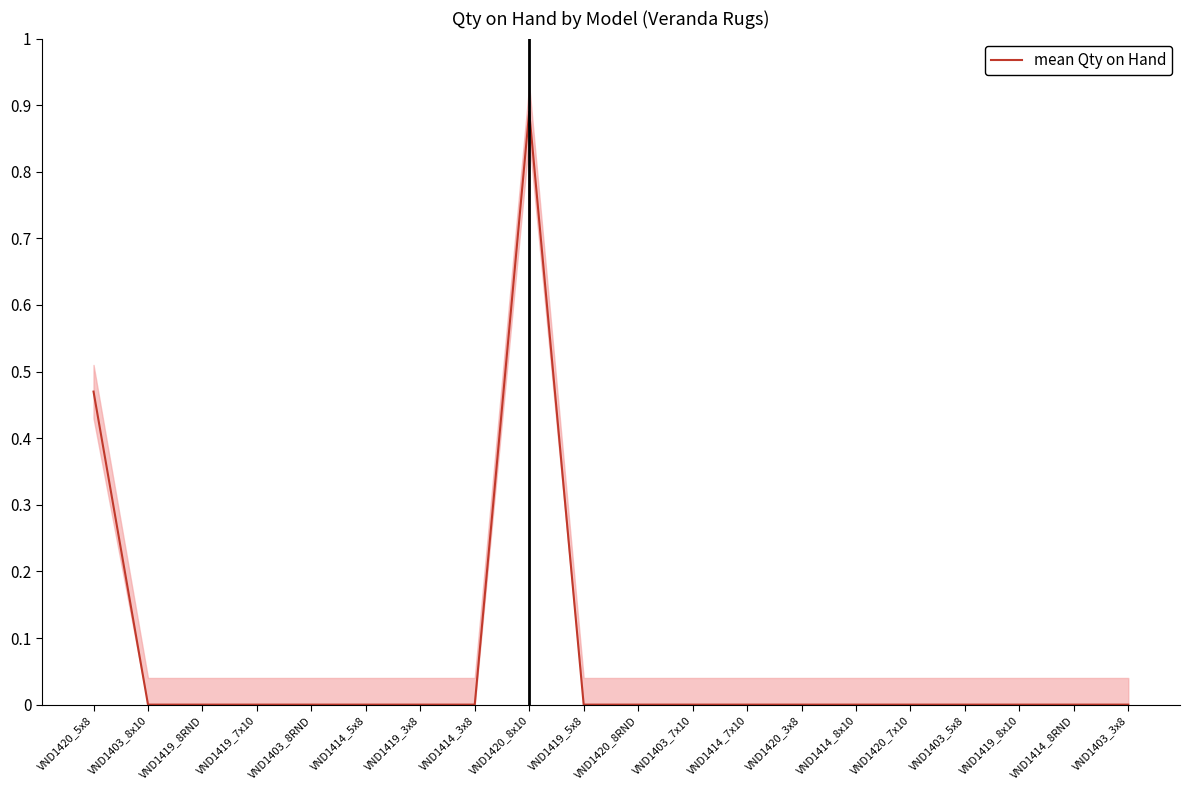

Reading right to left, transcribe all the data shown in this chart.

0.0	0.0	0.0	0.0	0.0	0.0	0.0	0.0	0.0	0.0	0.0	0.9	0.0	0.0	0.0	0.0	0.0	0.0	0.0	0.5